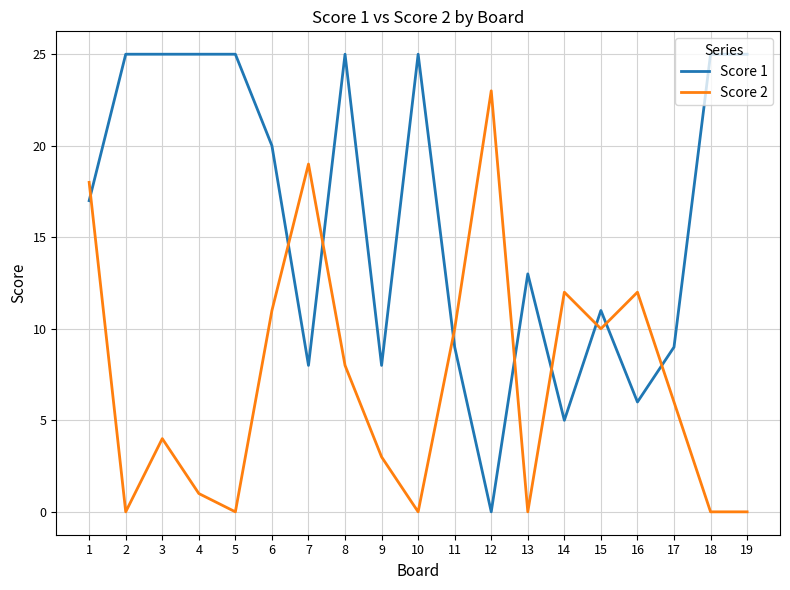

What are all the series names shown in the legend?

Score 1, Score 2